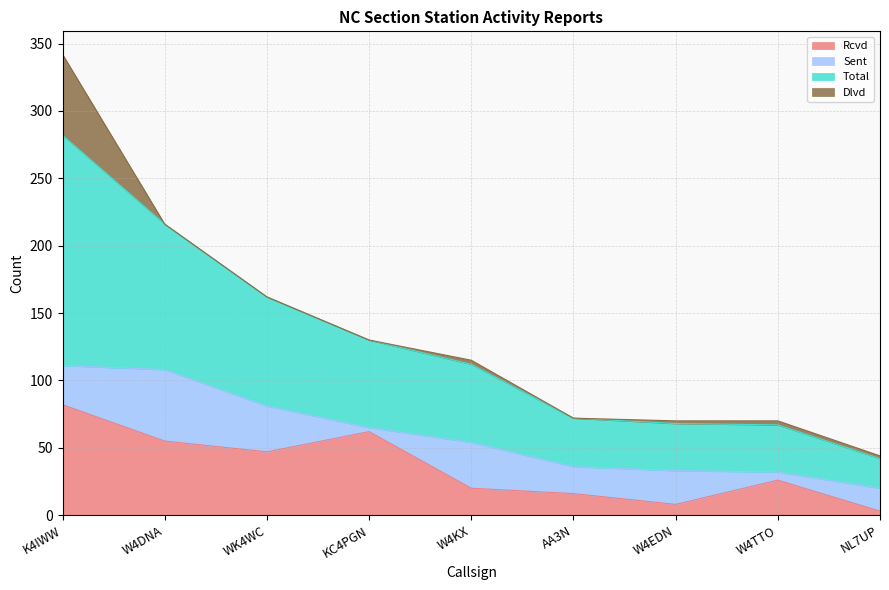

Where is Total nearest to the value 193?

W4DNA